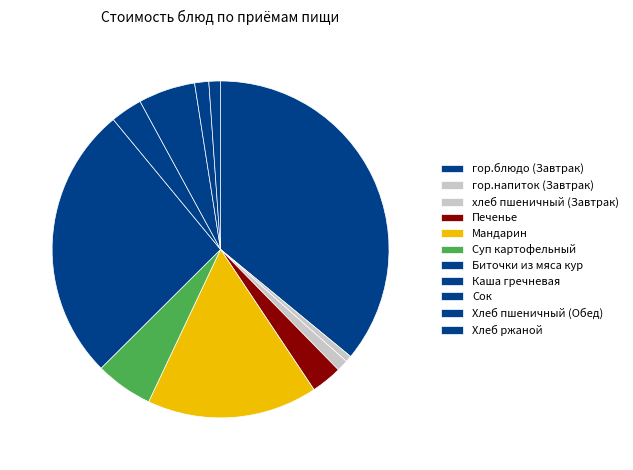

Does any single category account for the majority?

No